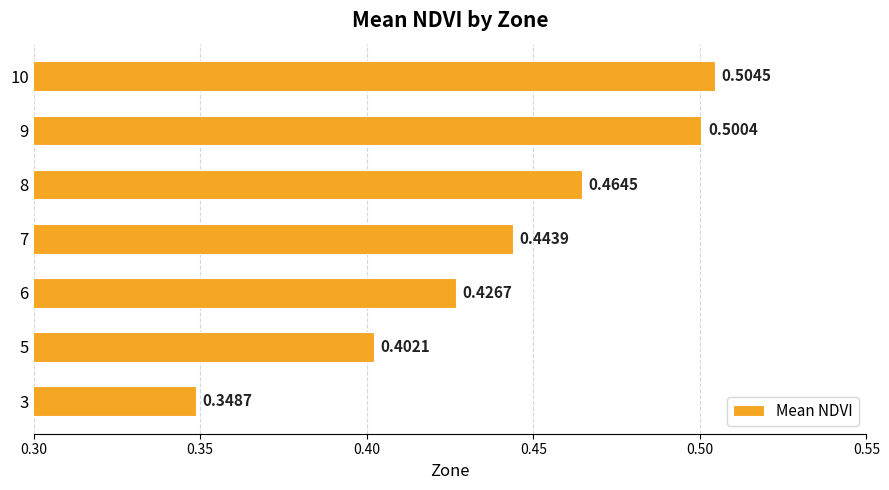

What is the sum of all values?

3.1